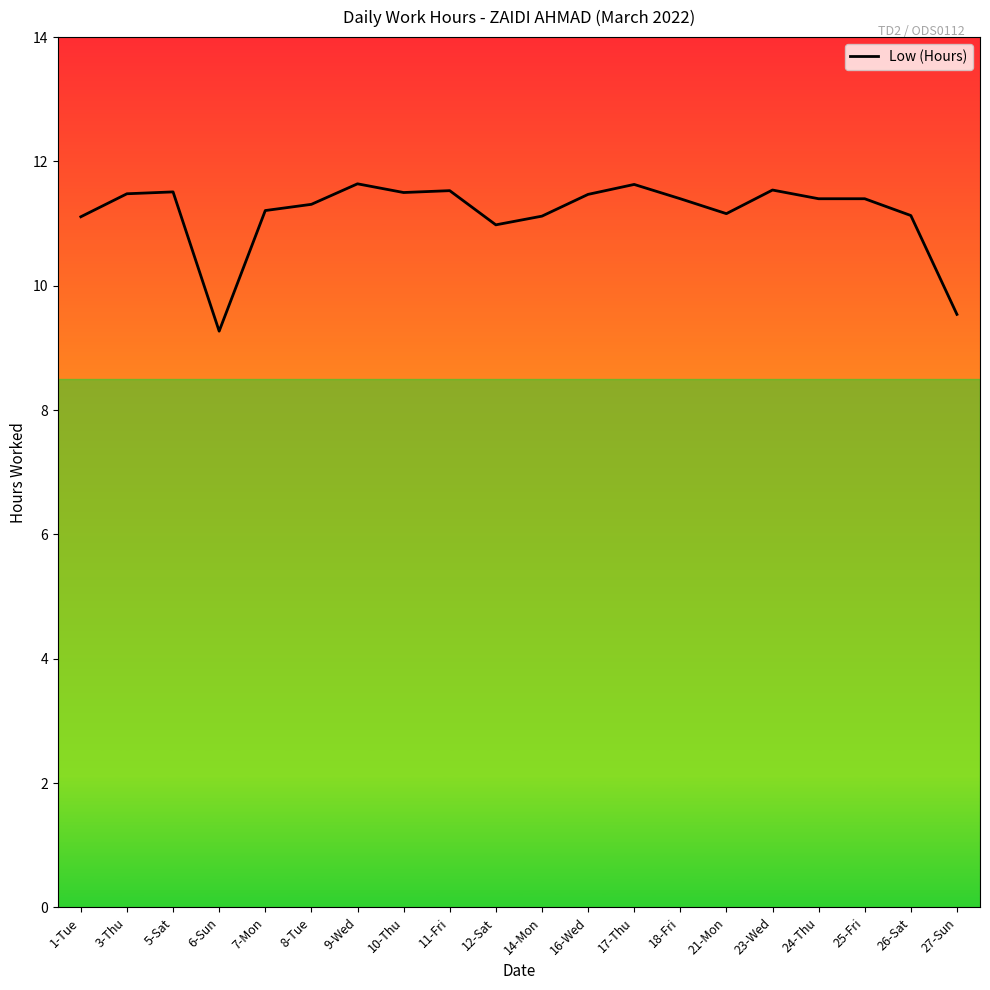

Between 8-Tue and 17-Thu, which is larger?

17-Thu